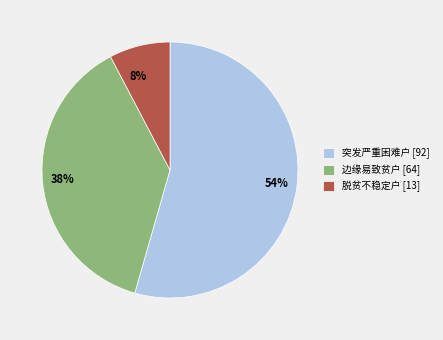

What is the largest slice in the pie chart?

突发严重困难户